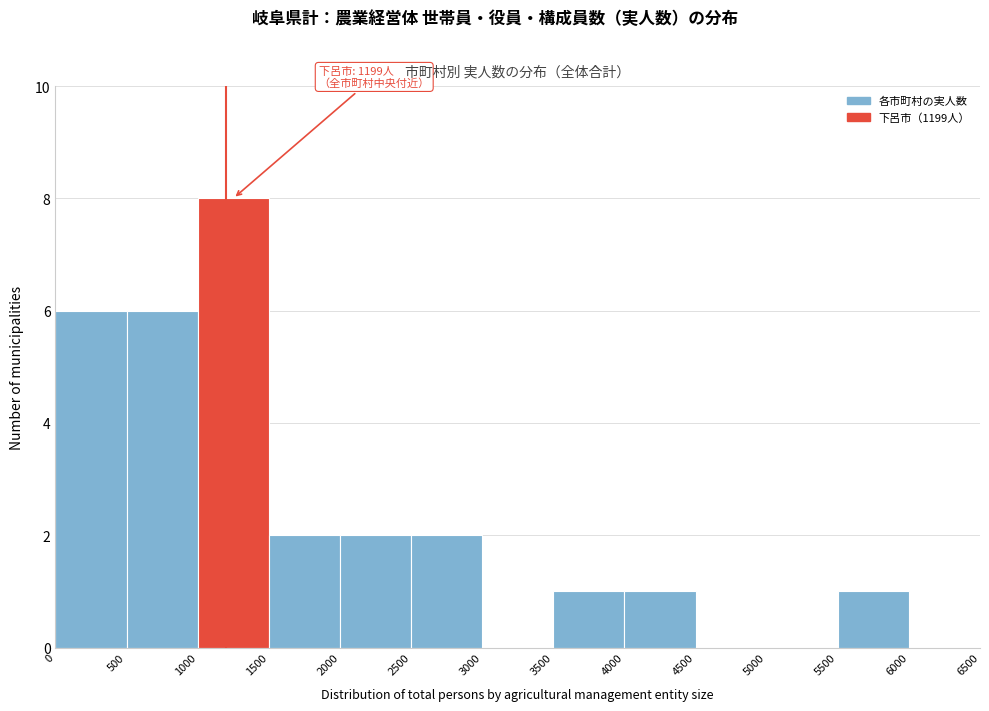

Which range on the x-axis has the tallest bar?

1000 to 1500